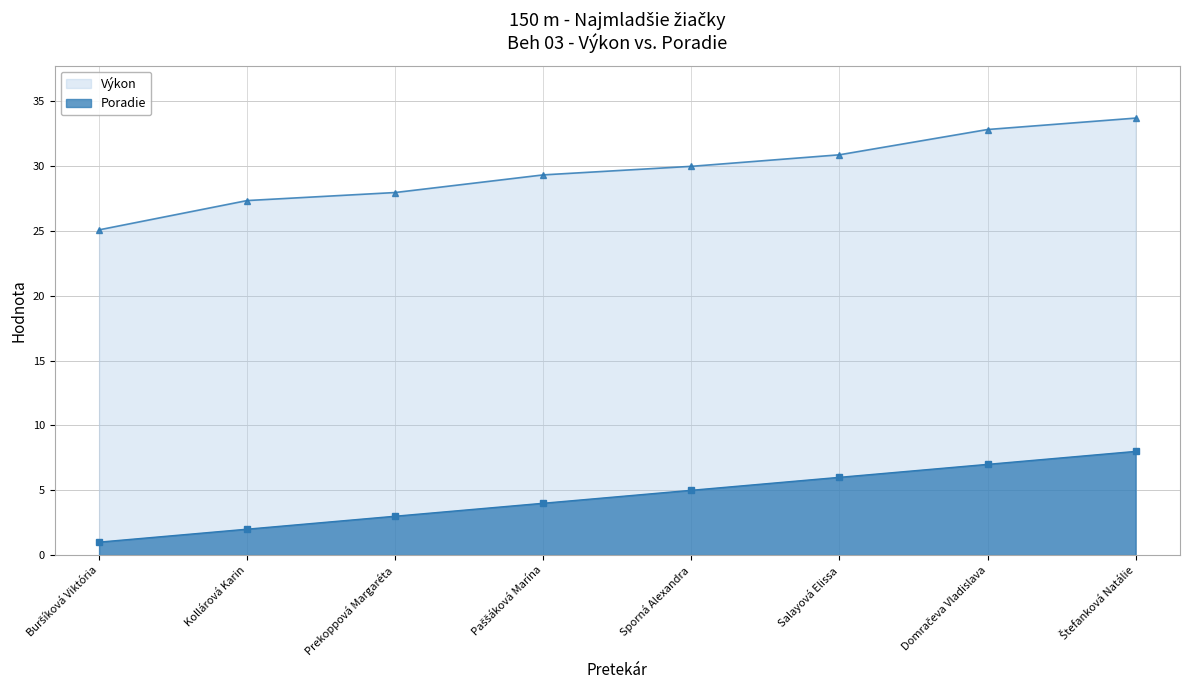

At which label does Výkon first exceed 29?

Paššáková Marína